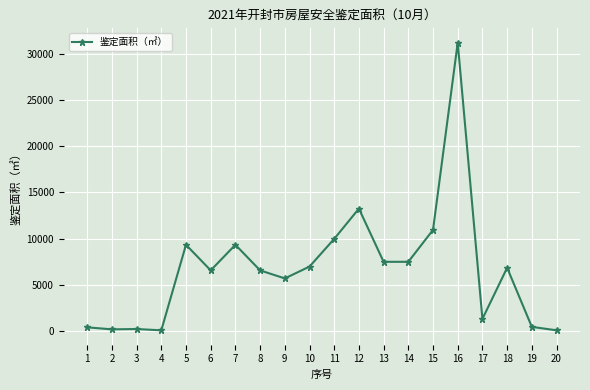

The chart shows a value of 6567.5 at 6. True or false?

True